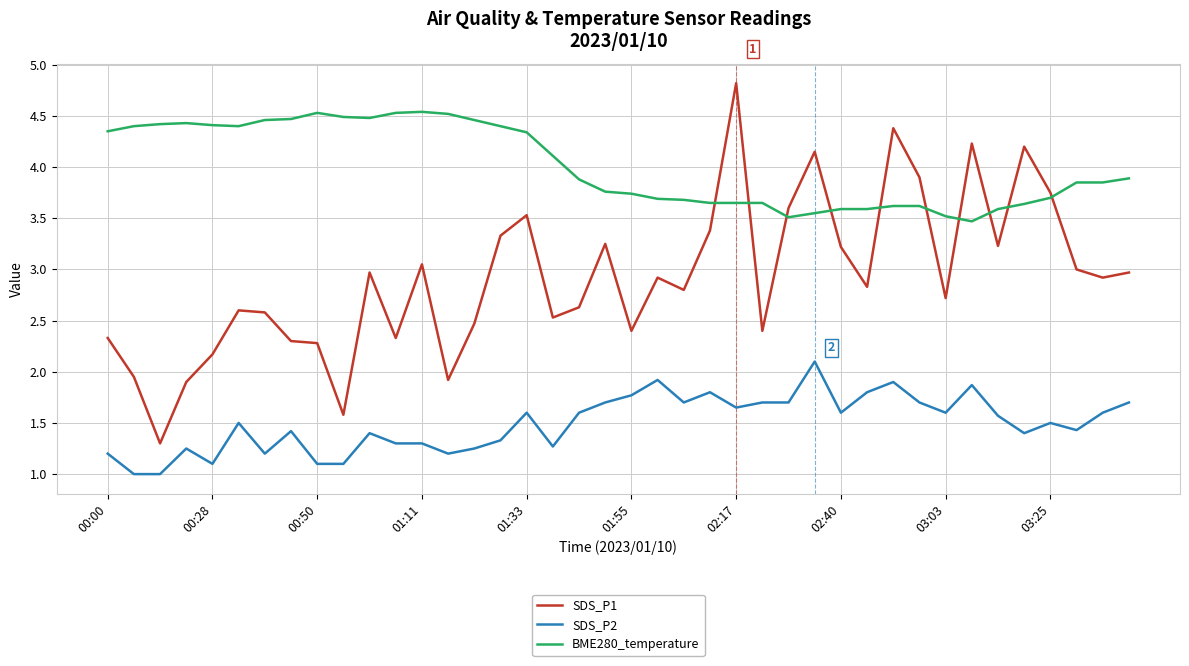

Which series has the widest spread of values?

SDS_P1